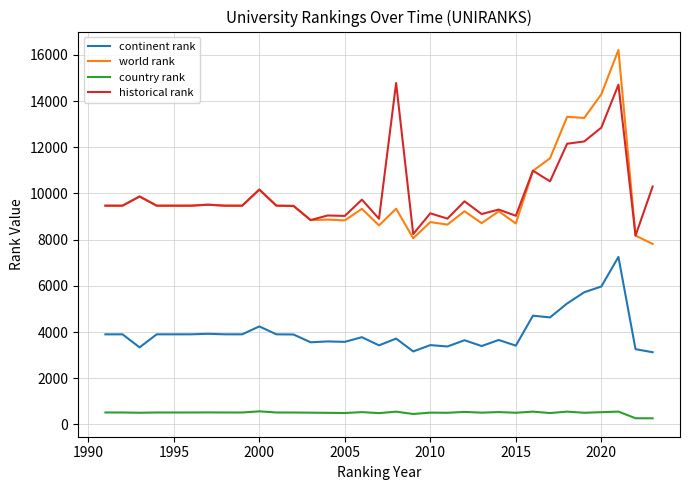

True or false: world rank and continent rank intersect in this chart.

False